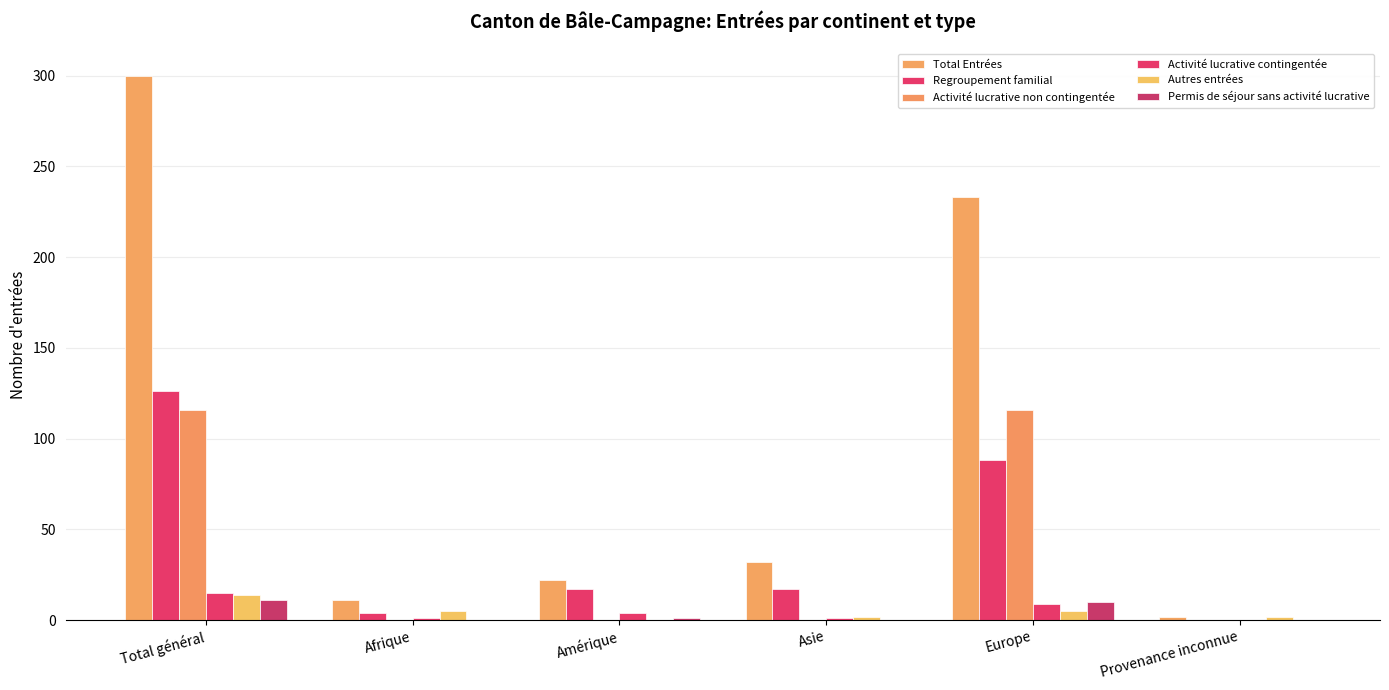

How many positive values does the Regroupement familial series have?

5